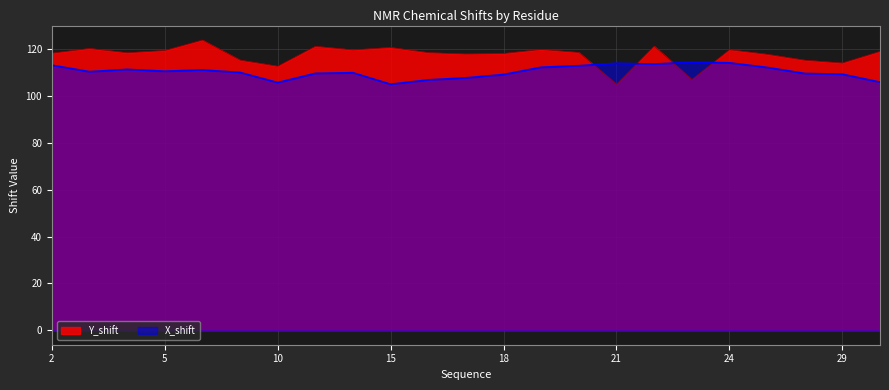

True or false: X_shift and Y_shift intersect in this chart.

True